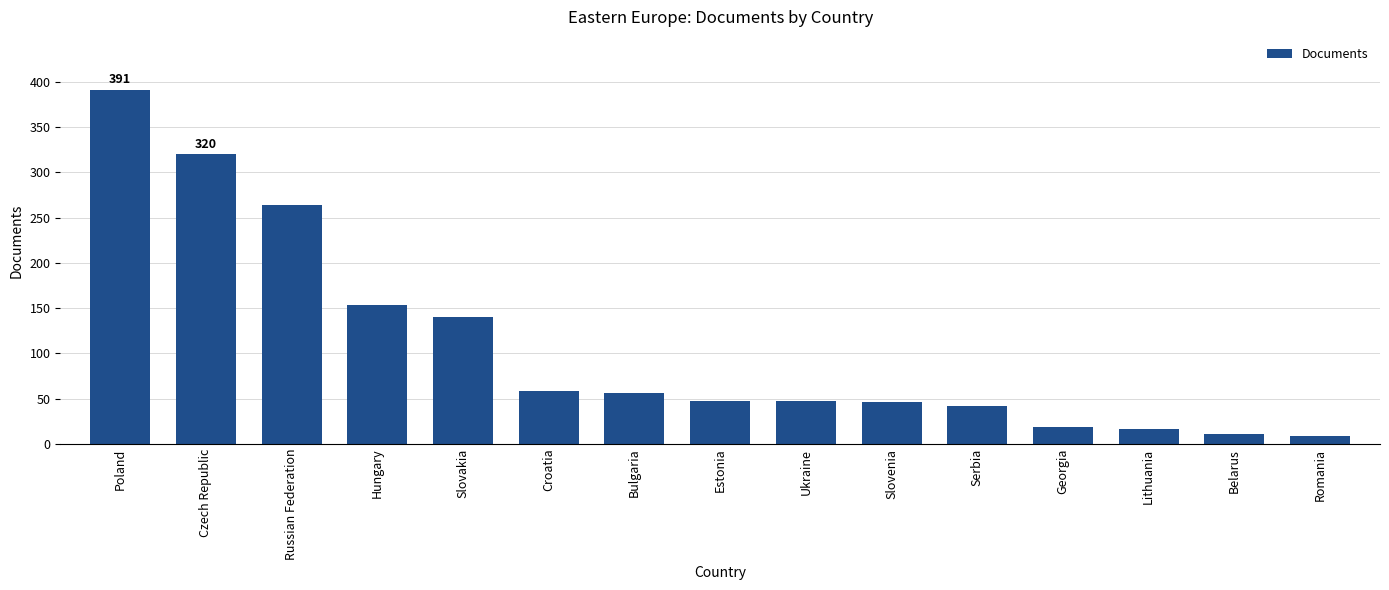

Which has a higher value, Estonia or Hungary?

Hungary